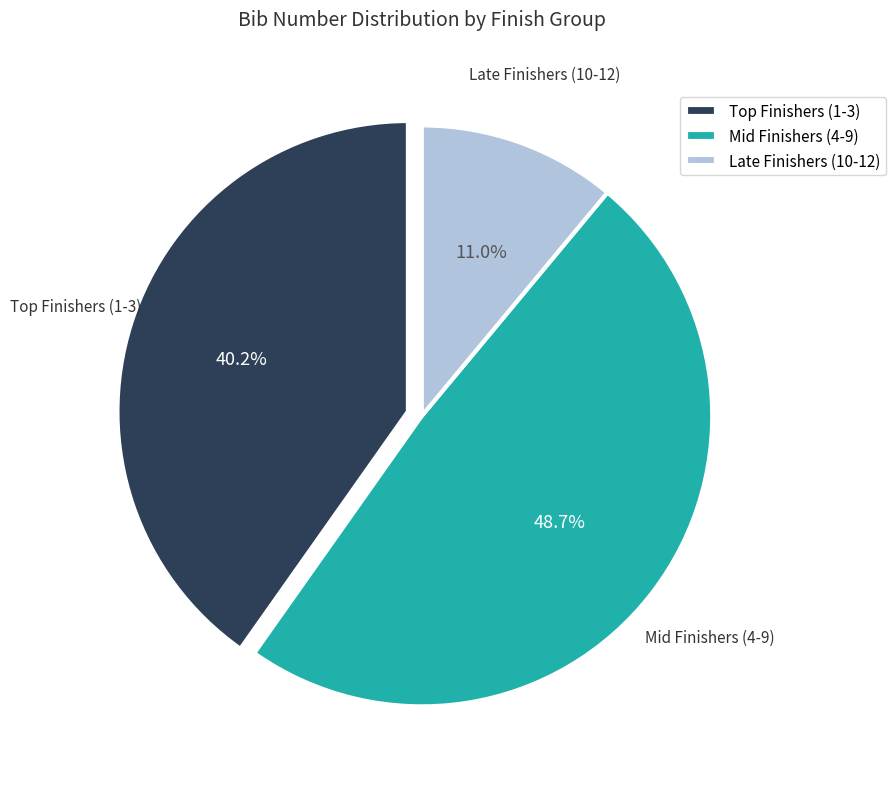

Rank the categories by value from lowest to highest.

Late Finishers (10-12), Top Finishers (1-3), Mid Finishers (4-9)